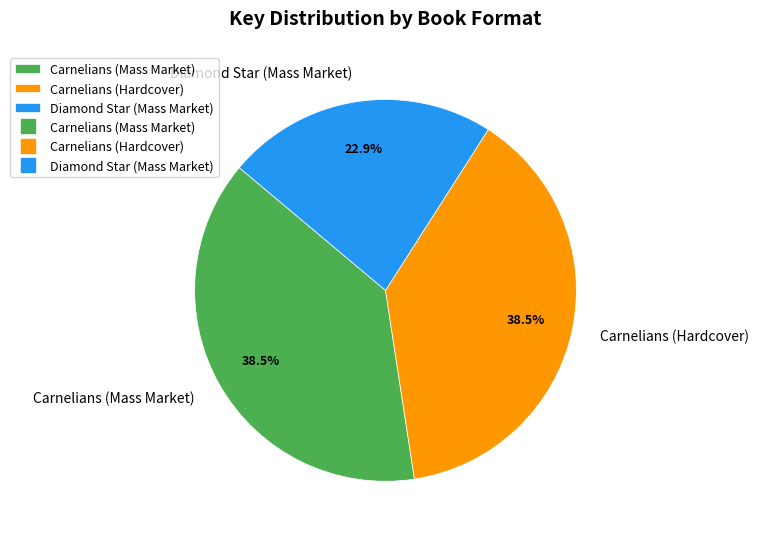

Does Diamond Star (Mass Market) account for over 50% of the chart?

No